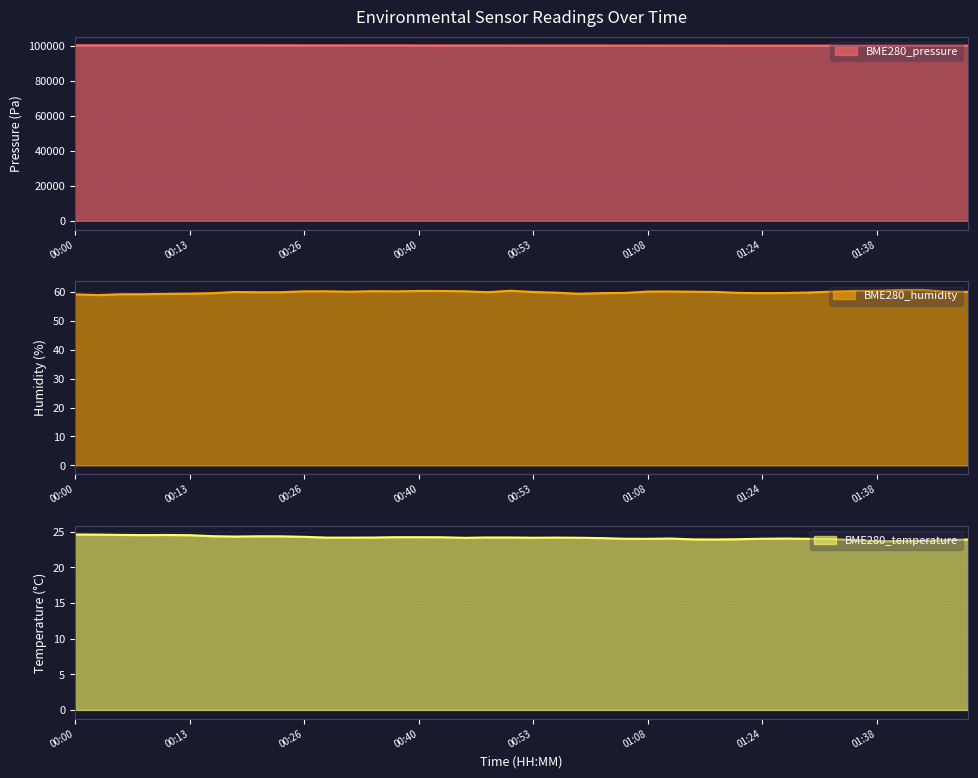

What is the value of the BME280_pressure point at the 6th from the left?

100171.0